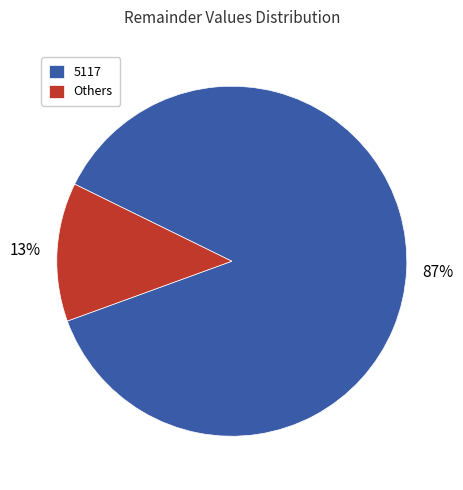

Do Others and 5117 together represent more than half of the pie?

Yes